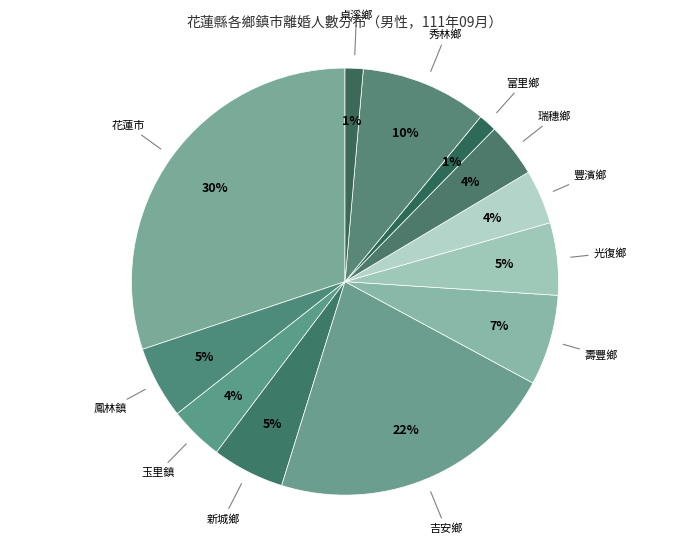

How many segments does this pie chart have?

12